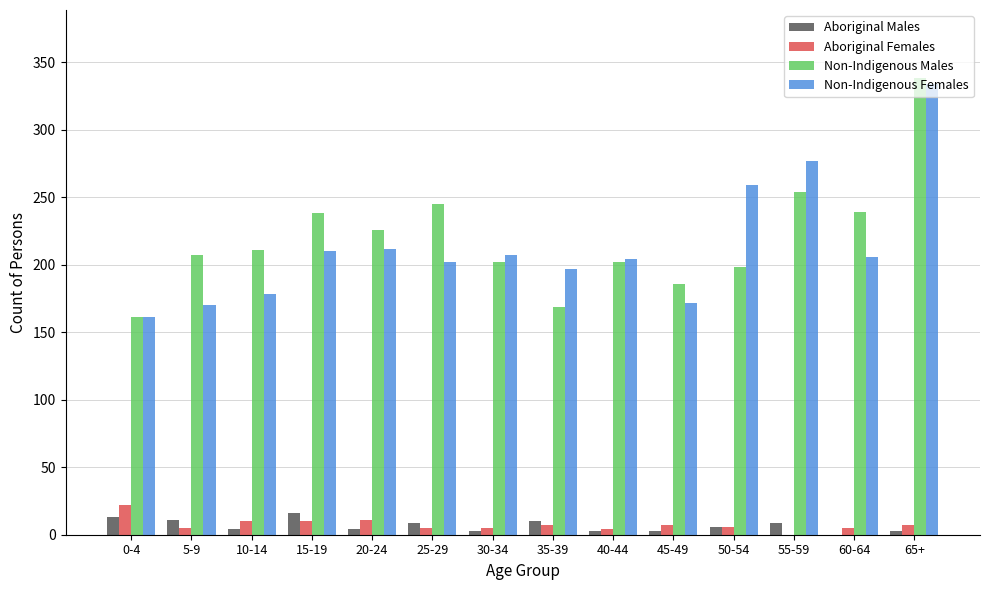

Which category has the highest value in the Non-Indigenous Males series?

65+